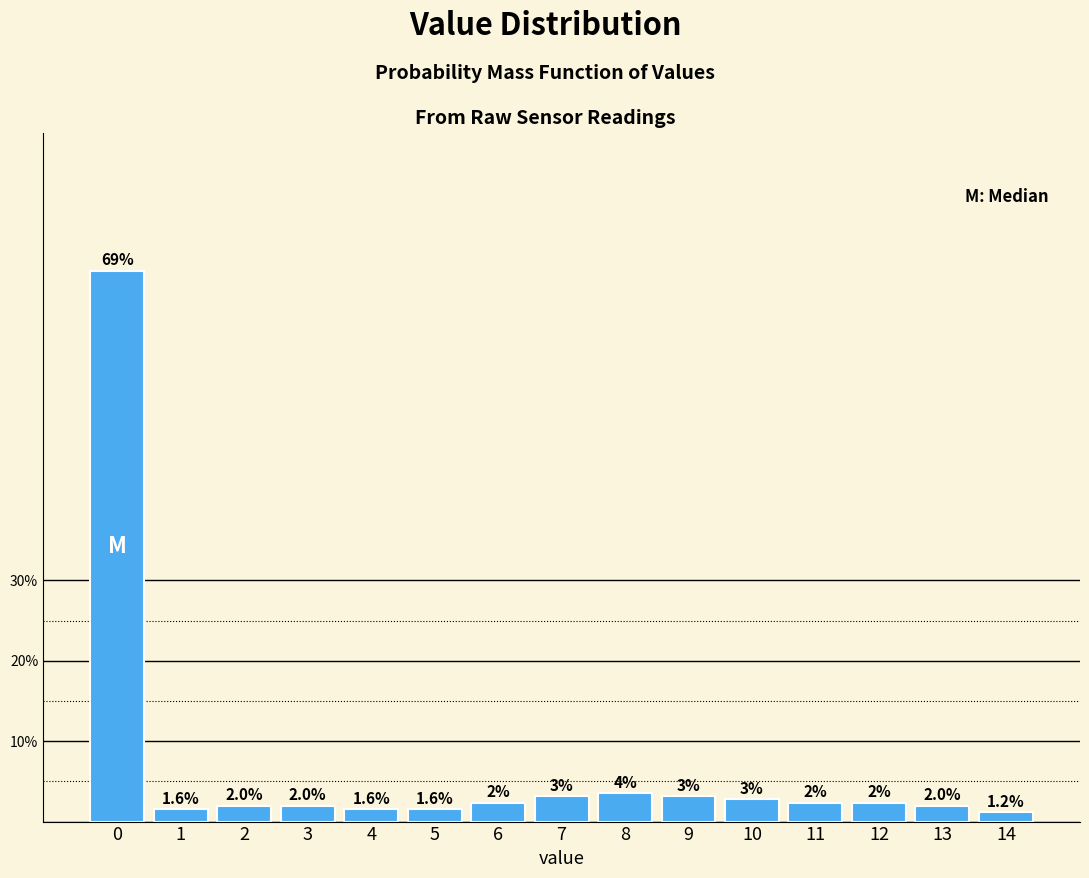

Which has a higher value, 8 or 9?

8